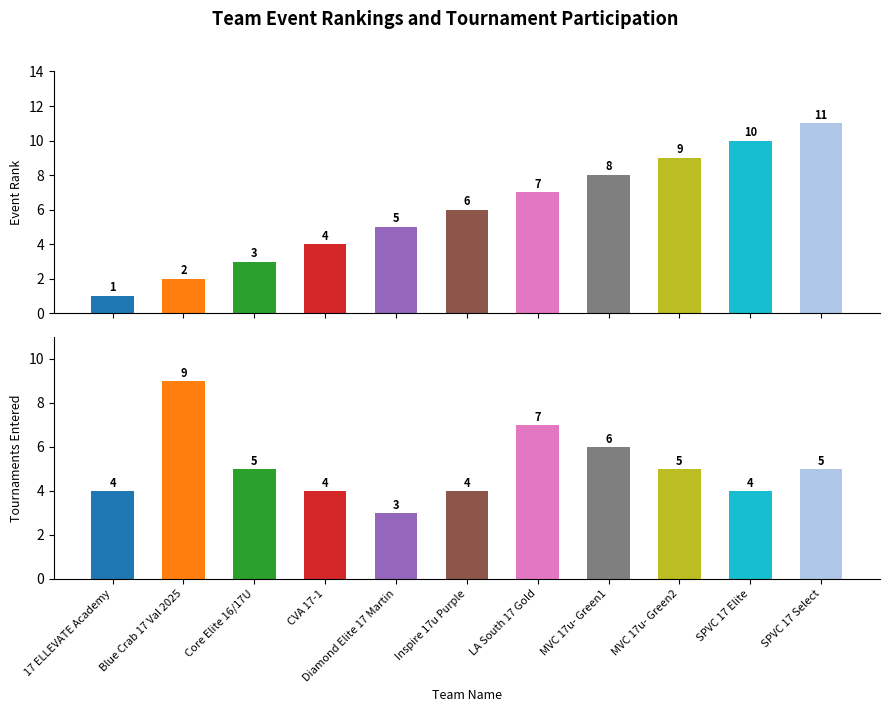

Count the number of categories in the chart.

11